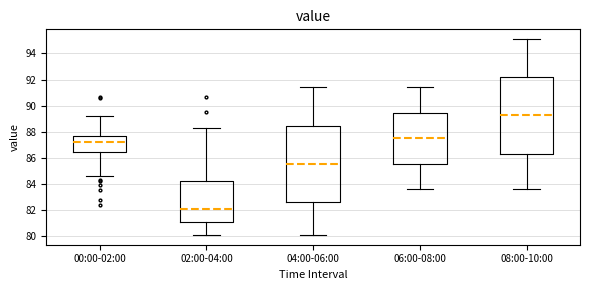

Where does the upper whisker of the box for 00:00-02:00 end on the y-axis? The values are not printed on the chart, so give them approximately, as read against the axis.

89.2